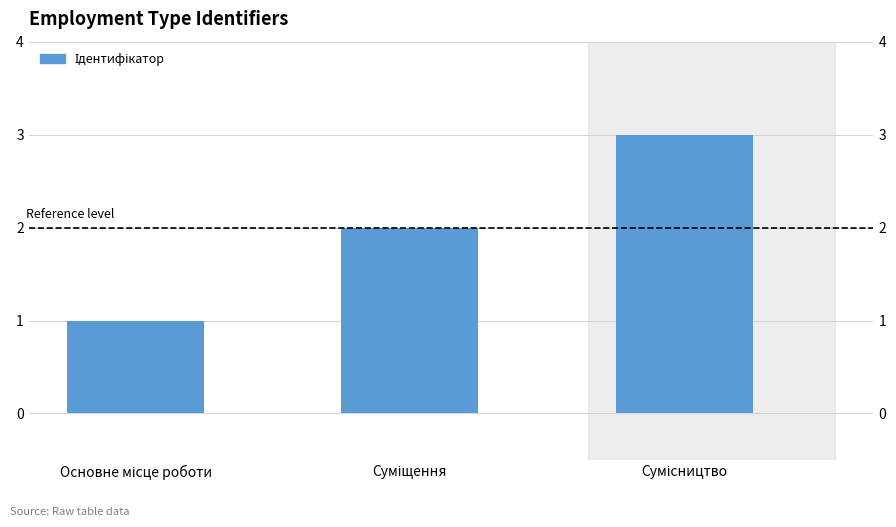

Which category has the lowest value across all series?

Основне місце роботи